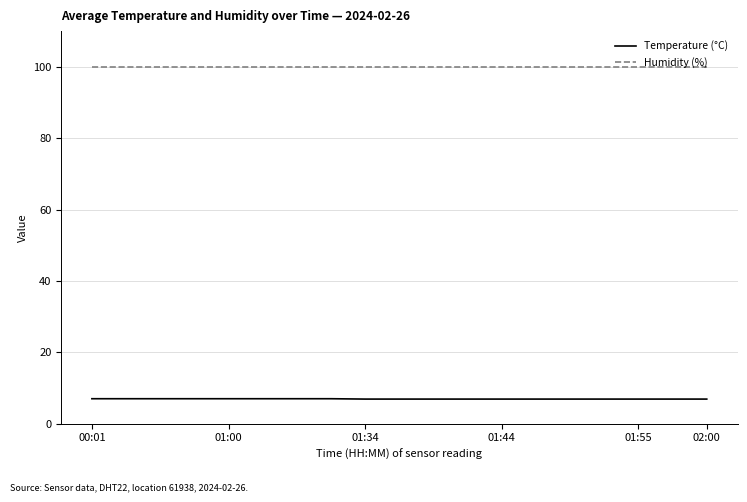

What is the maximum value for Humidity (%)?

99.9